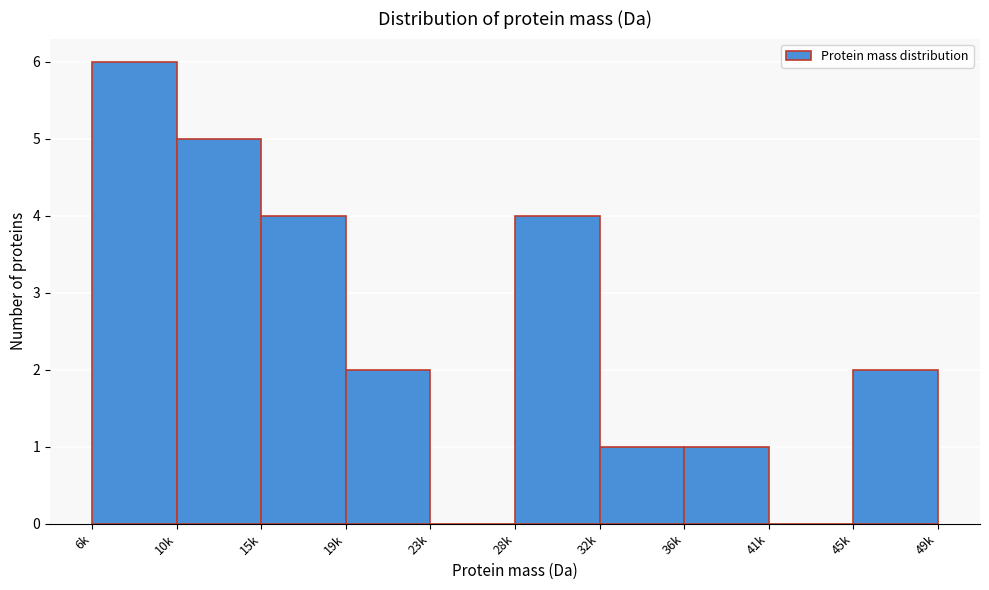

Reading left to right, transcribe all the data shown in this chart.

6k=6	10k=5	15k=4	19k=2	23k=0	32k=4	36k=1	41k=1	45k=0	49k=2